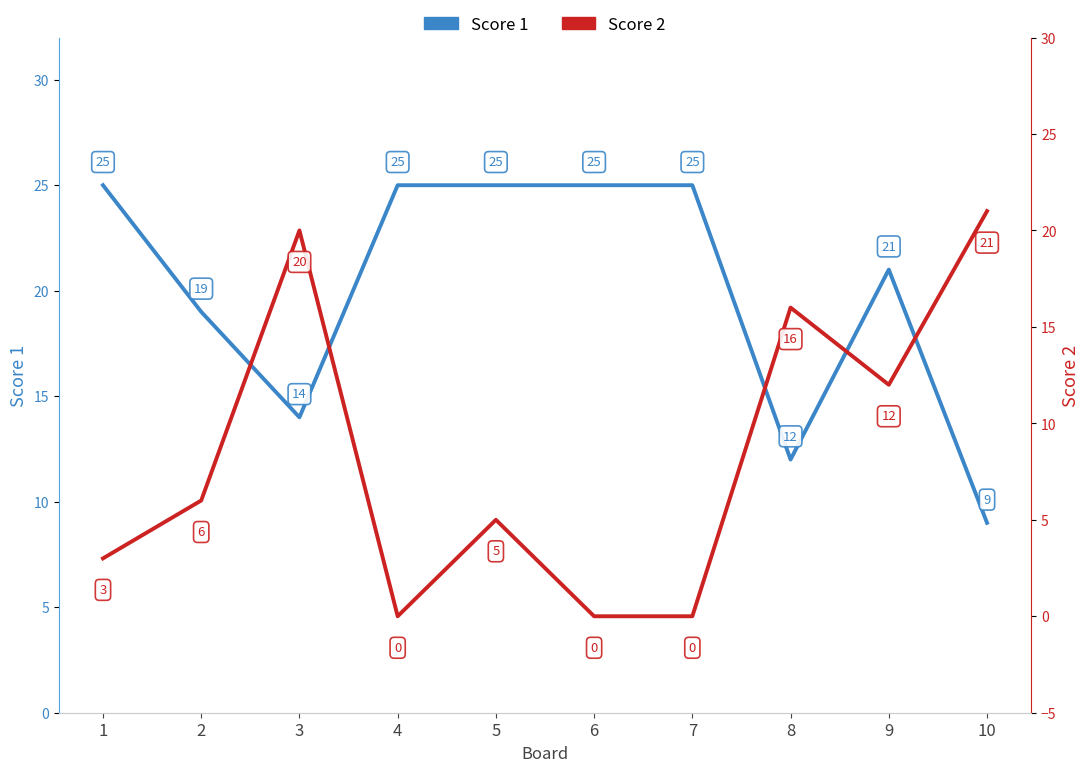

True or false: Score 1 has more than 1 interior local peaks.

False